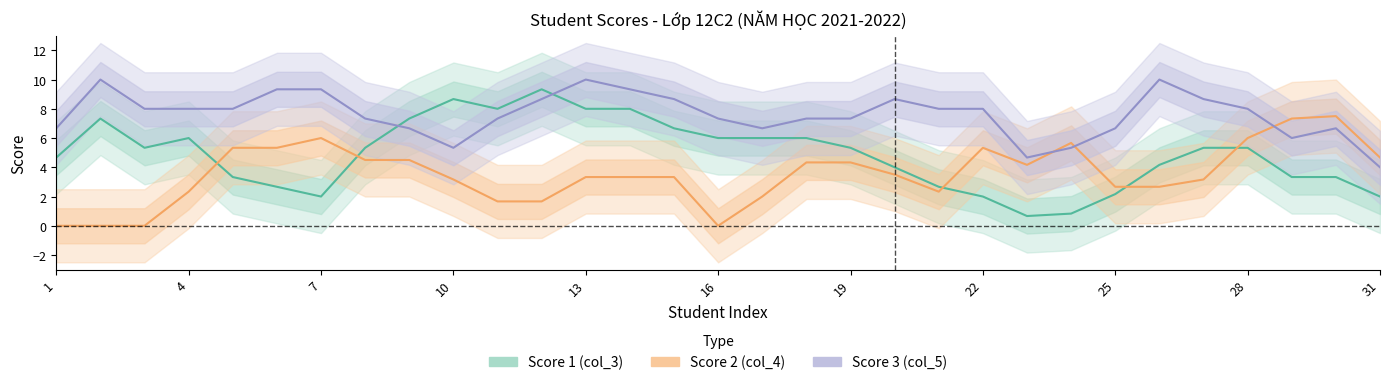

The Score 3 (col_5) series shows 3.5 at 13. True or false?

False